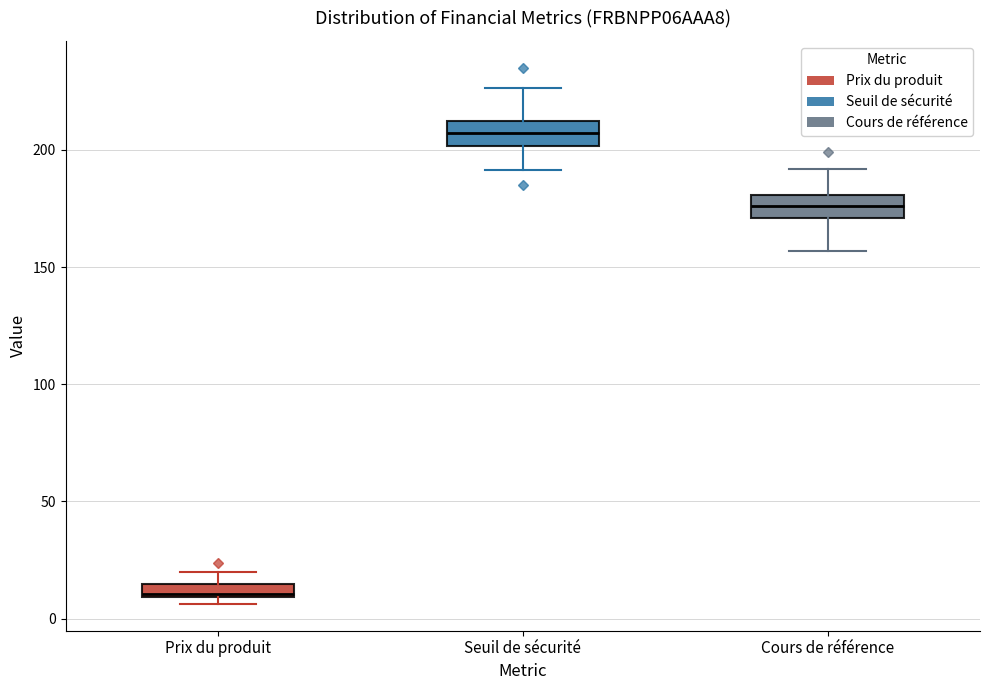

Where is the lower edge of the box for Cours de référence on the y-axis? The values are not printed on the chart, so give them approximately, as read against the axis.

170